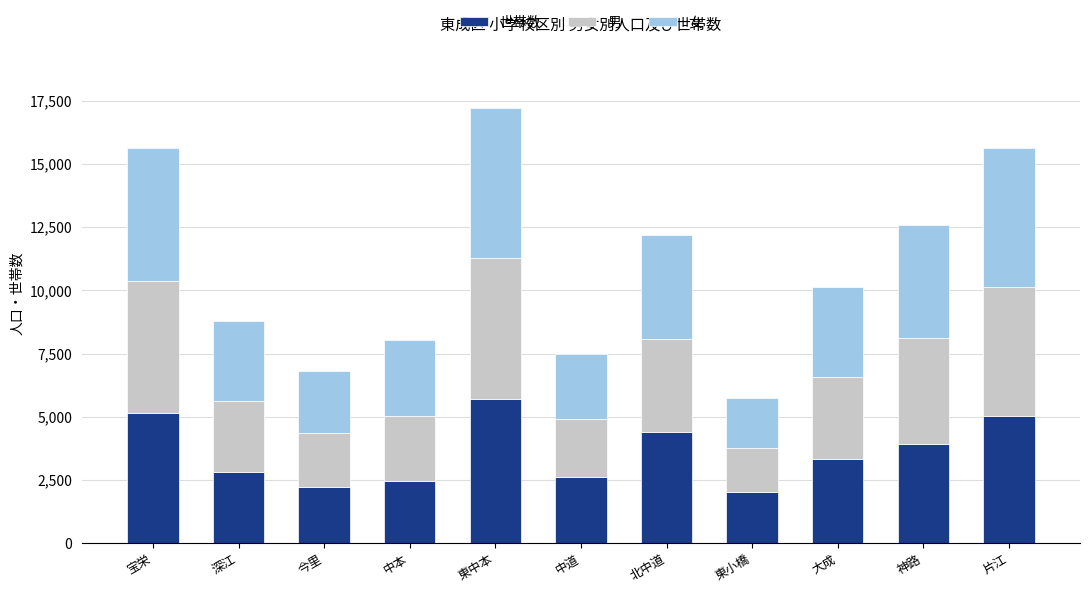

Does the chart contain any negative values?

No